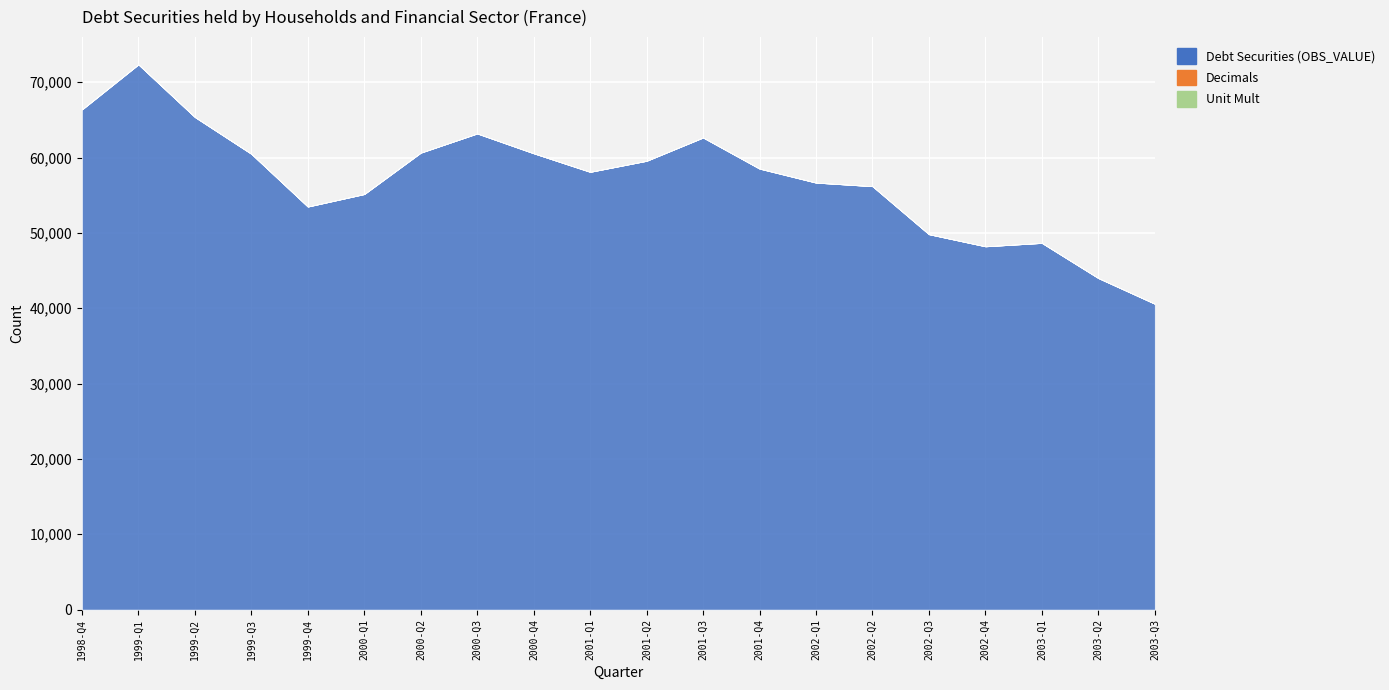

At which category is the sum across all series the highest?

1999-Q1